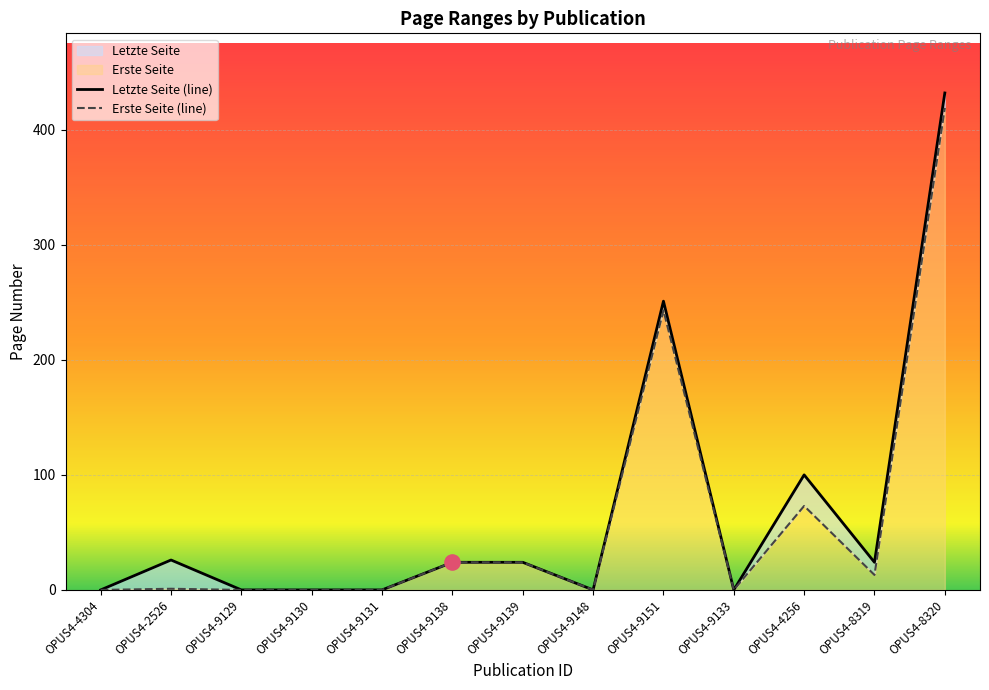

Is the value of Erste Seite (line) at OPUS4-9138 greater than the value of Letzte Seite (line) at OPUS4-2526?

No